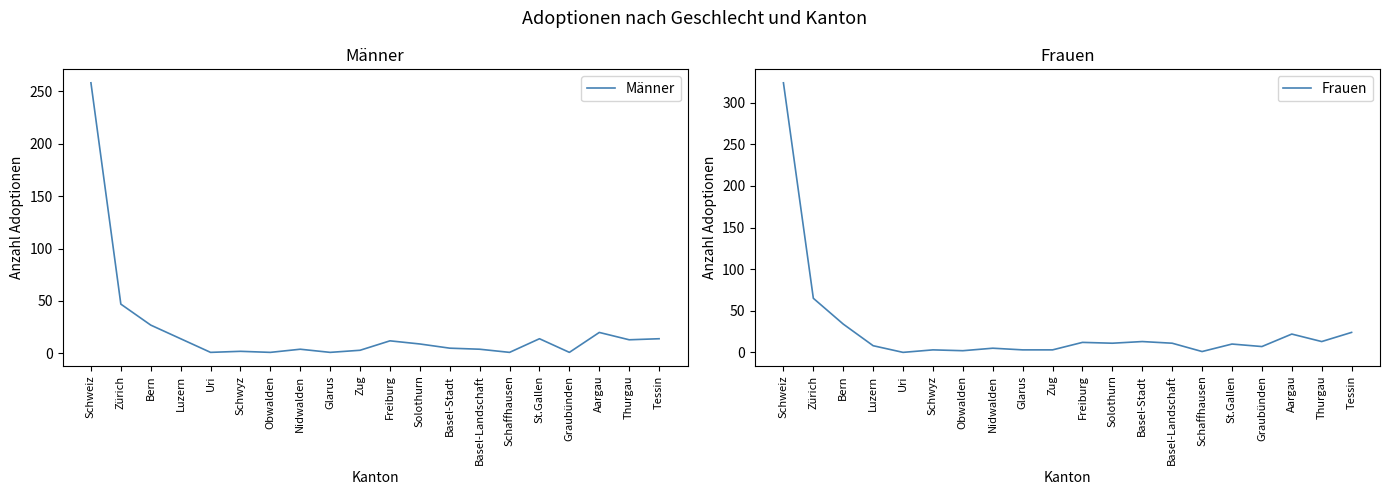

At which category does Männer reach its first local peak?

Schwyz